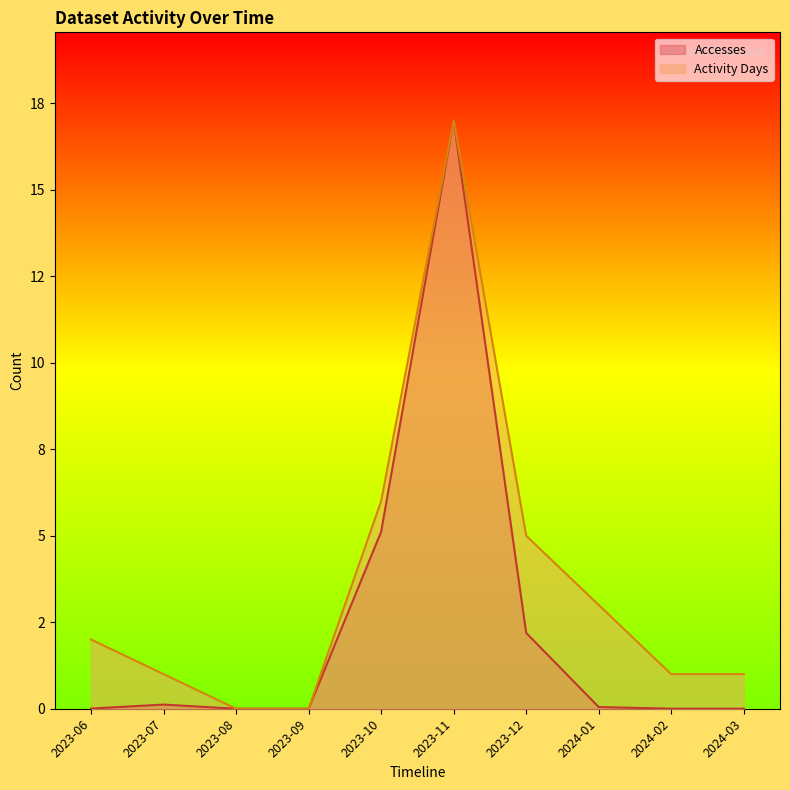

True or false: Accesses and Activity Days intersect in this chart.

False